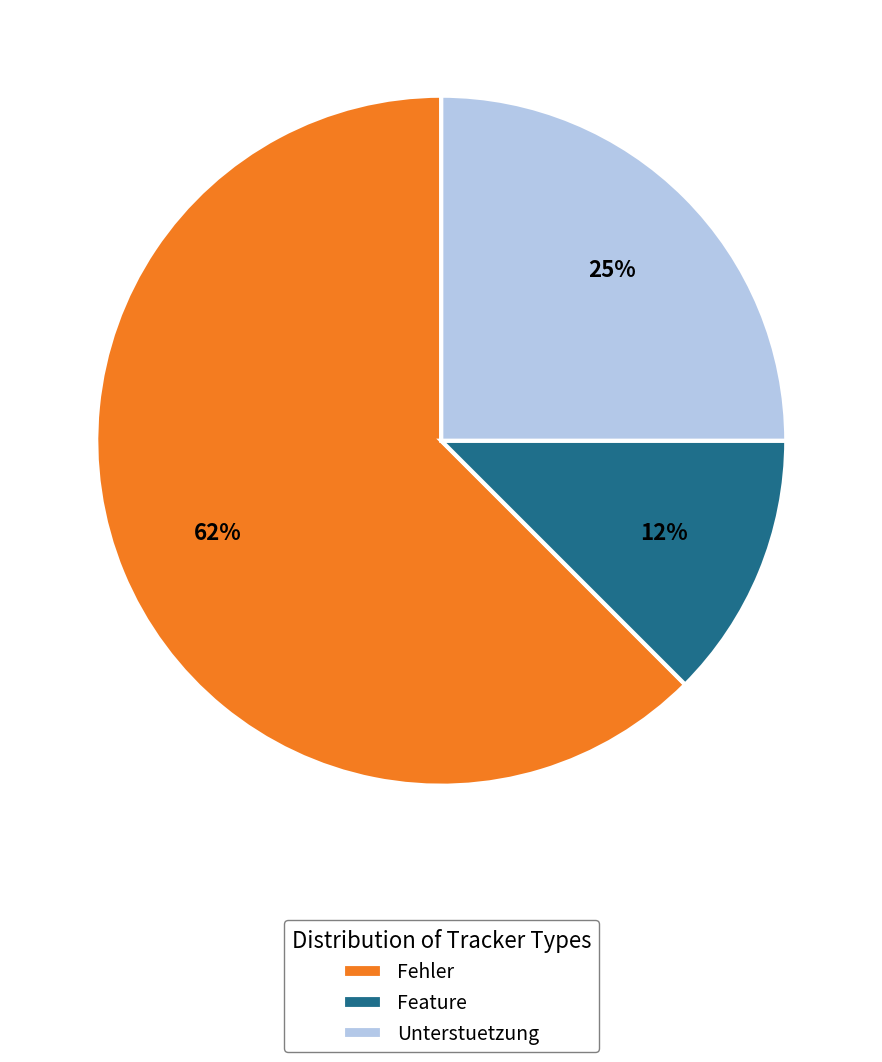

Count the number of slices in the pie.

3